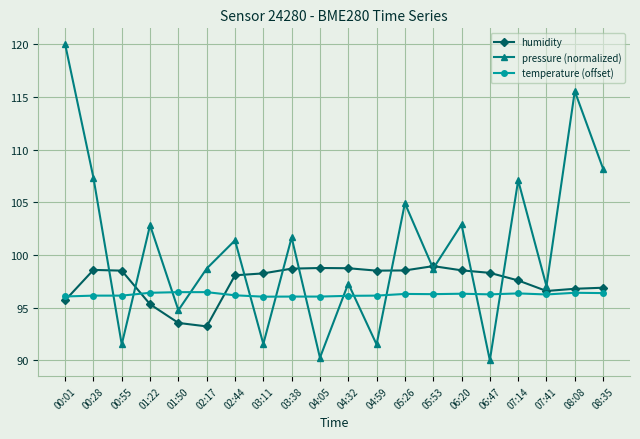

Which category has the highest value across all series?

00:01